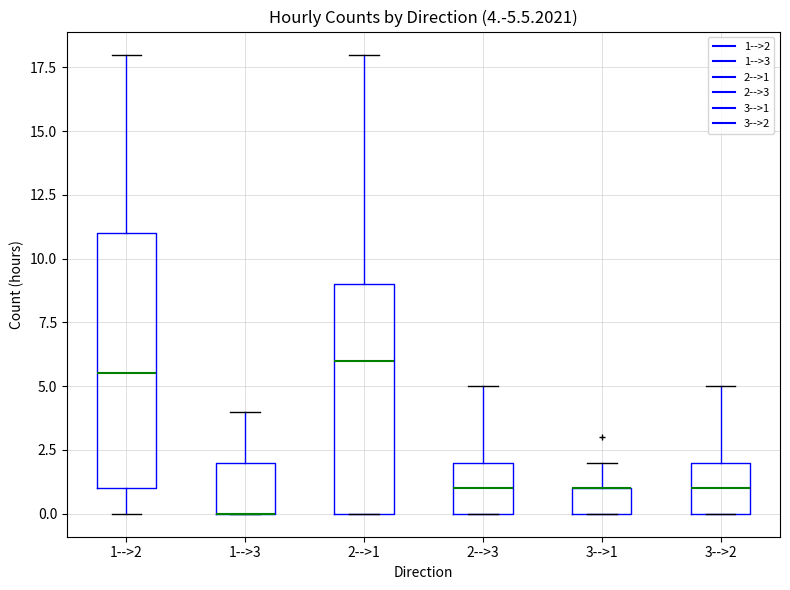

Which box is the tallest, from its lower edge to its upper edge?

1-->2